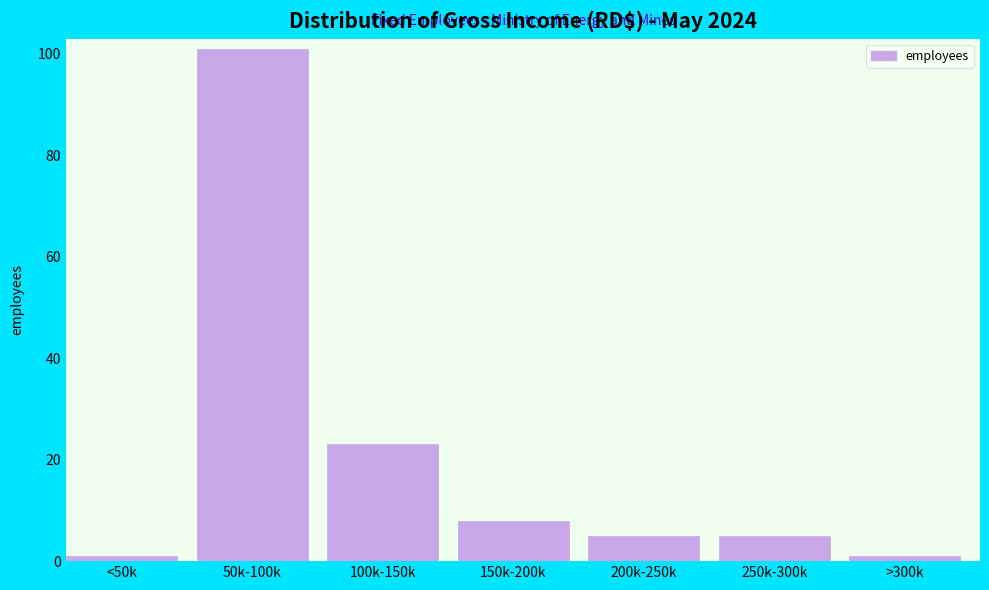

Reading left to right, what are all the values shown in this chart?

1	101	23	8	5	5	1